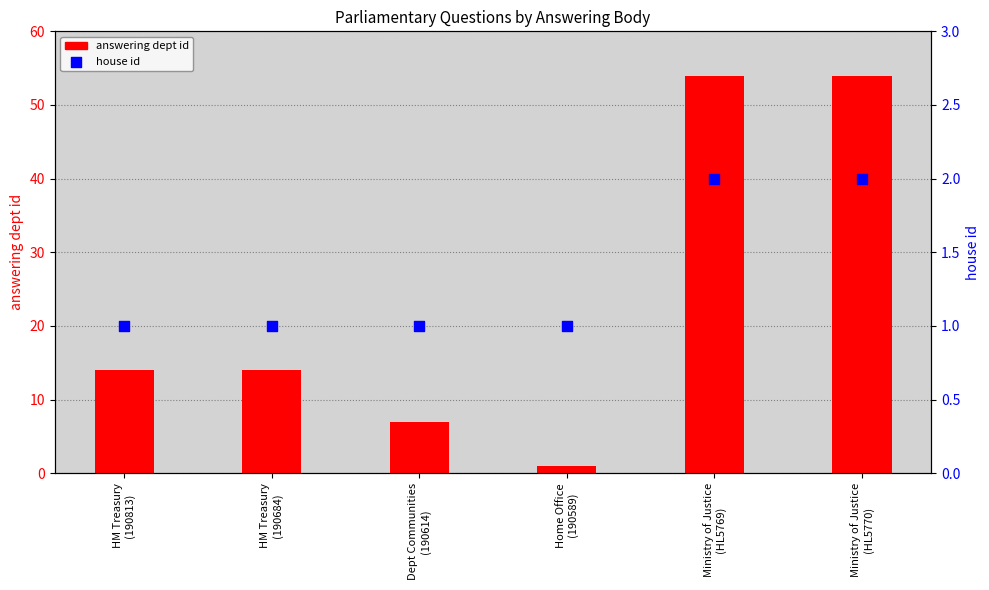

Which series reaches the maximum Y coordinate?

answering dept id